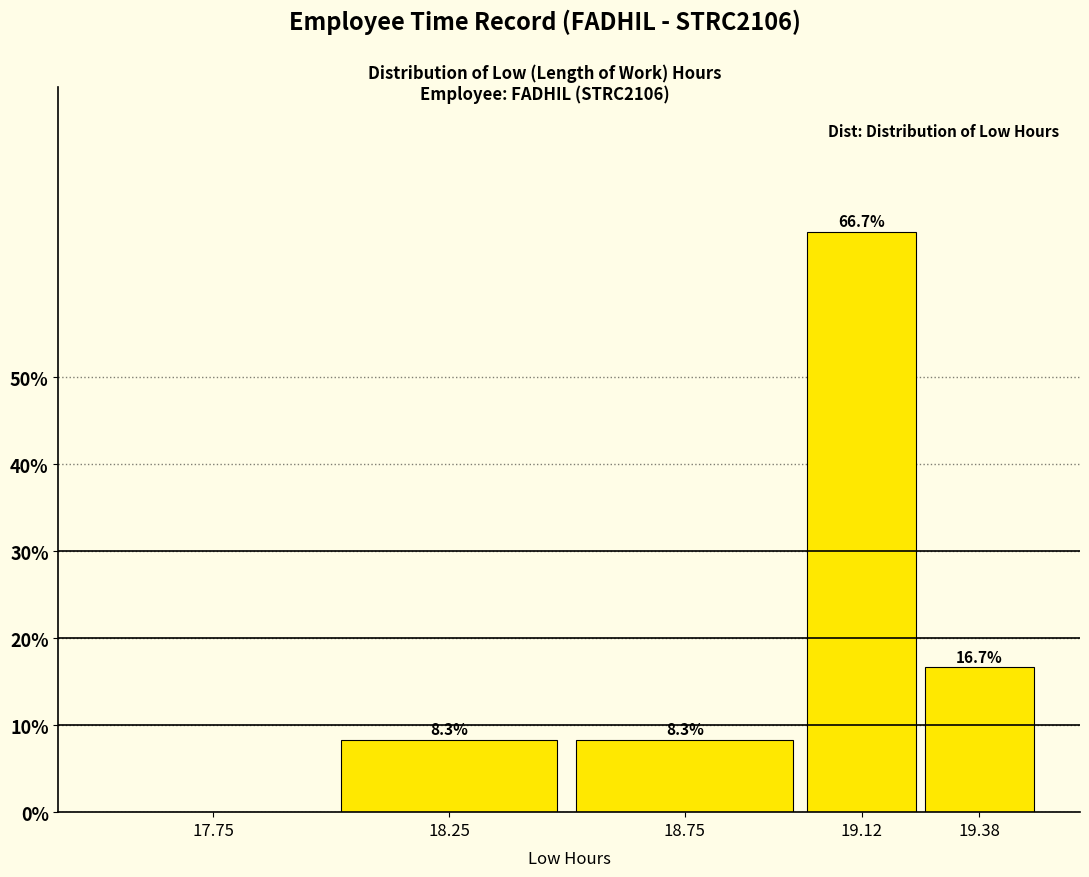

Reading right to left, transcribe all the data shown in this chart.

19.38=16.7	19.12=66.7	18.75=8.3	18.25=8.3	17.75=0.0